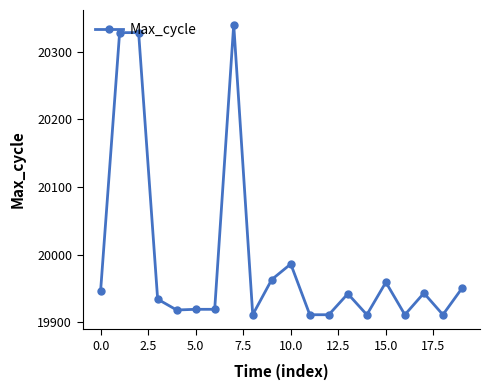

What is the difference between the second highest and second lowest values?

417